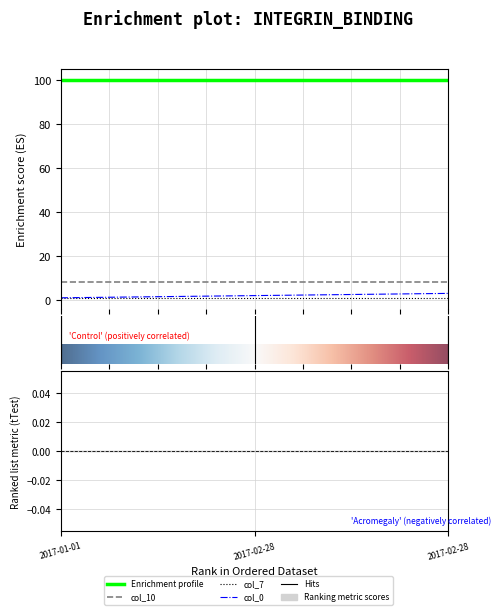

Which has a higher value, 2017-02-28 or 2017-01-01?

2017-02-28